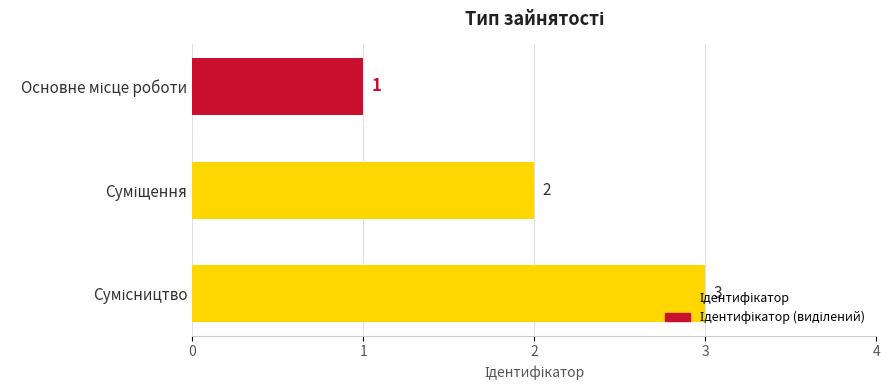

What is the greatest value displayed?

3